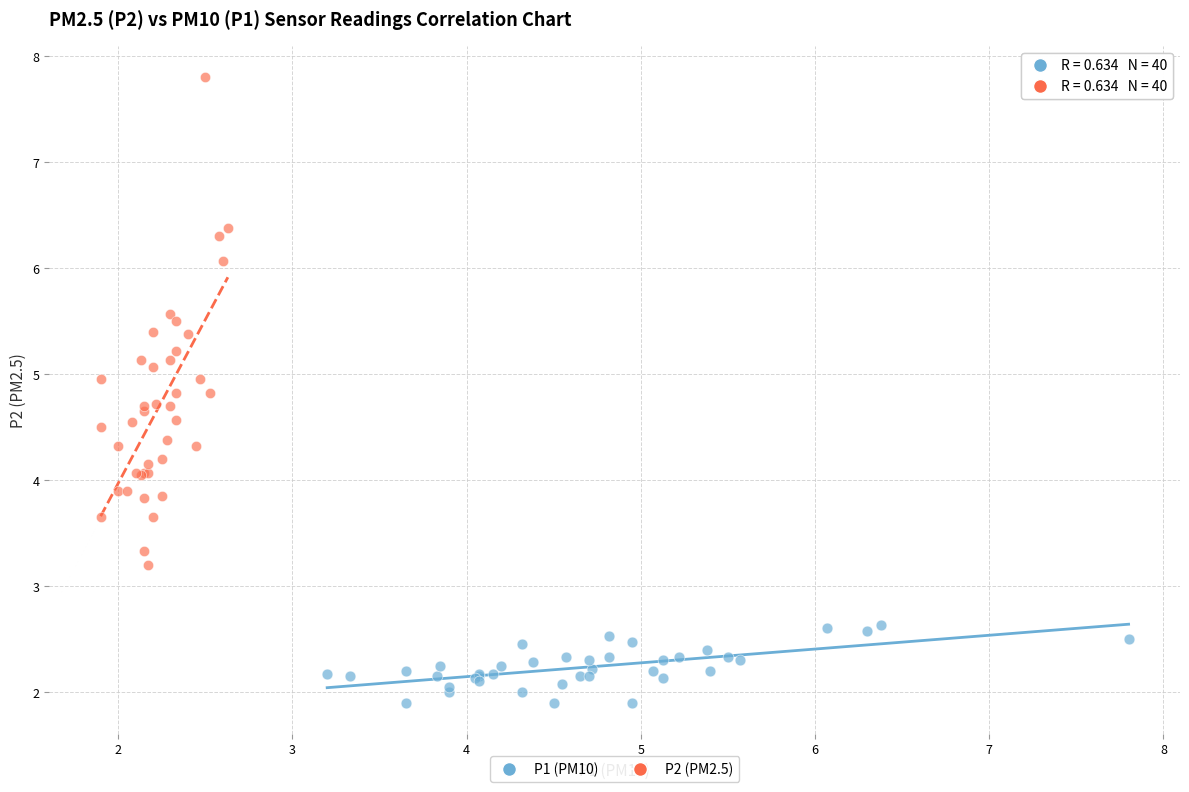

Which series has the largest Y range (max minus min)?

P2 (PM2.5)